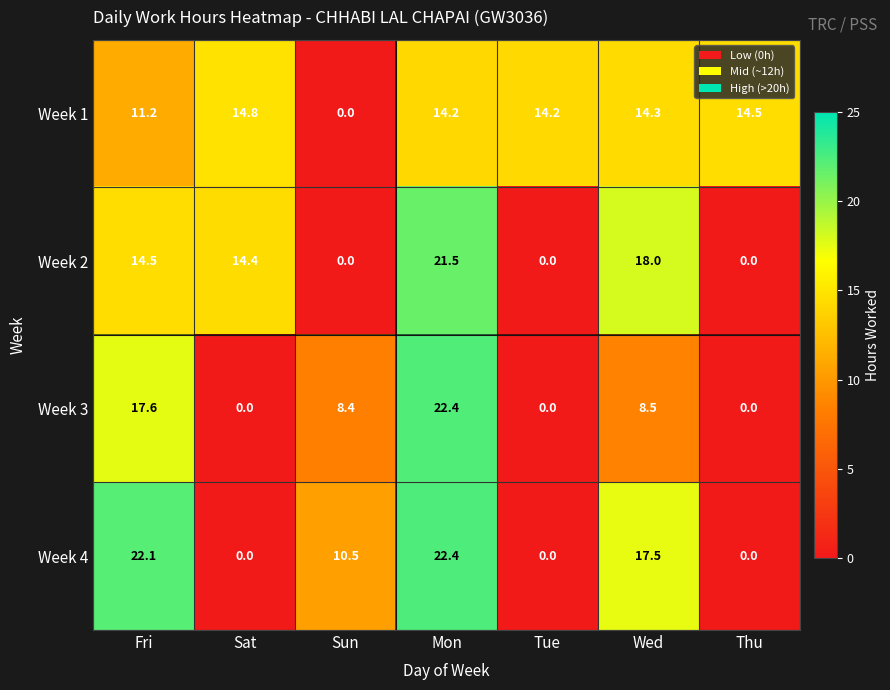

At which category is the sum across all series the highest?

Mon